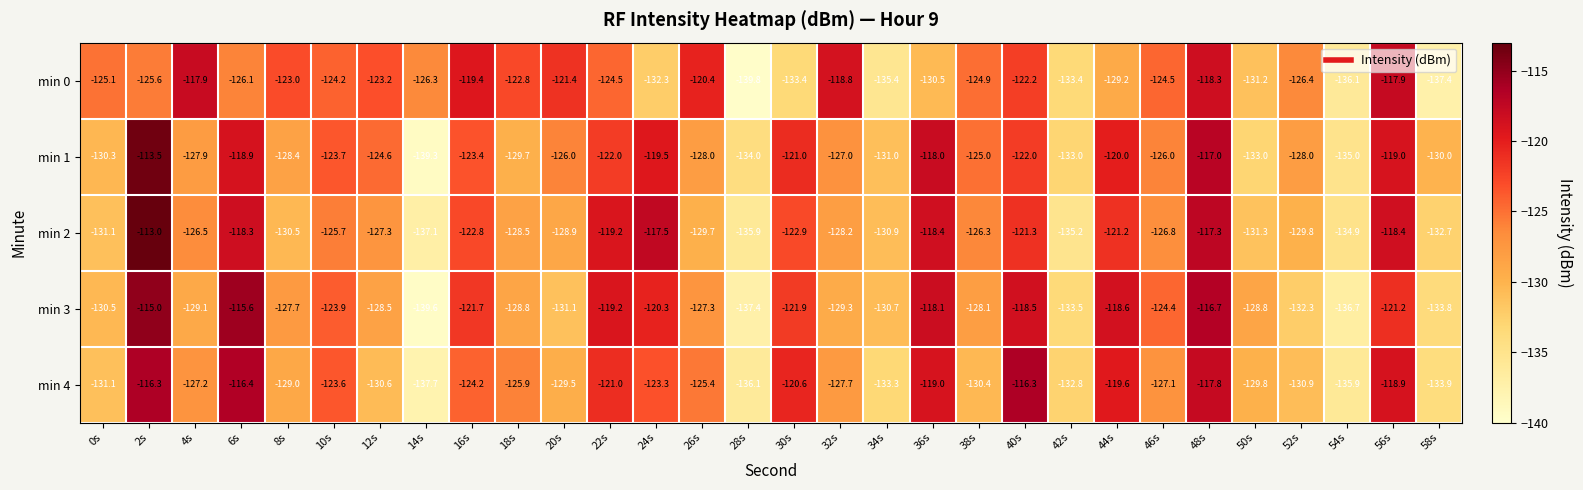

Is it true that min 4 equals -117.8 at 48s?

True